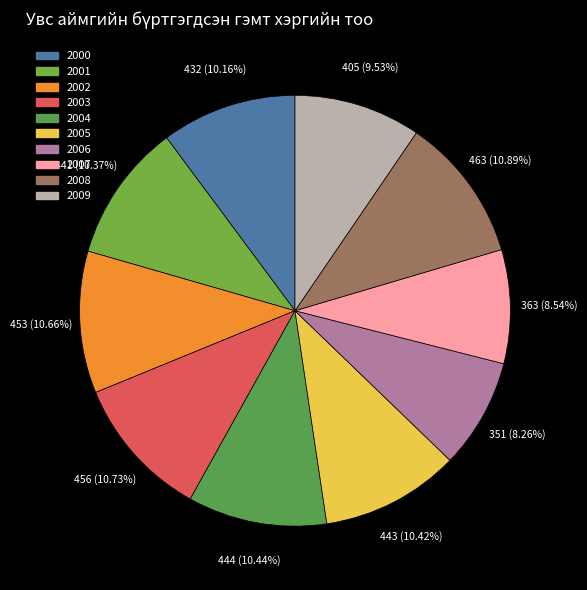

Count the number of slices in the pie.

10